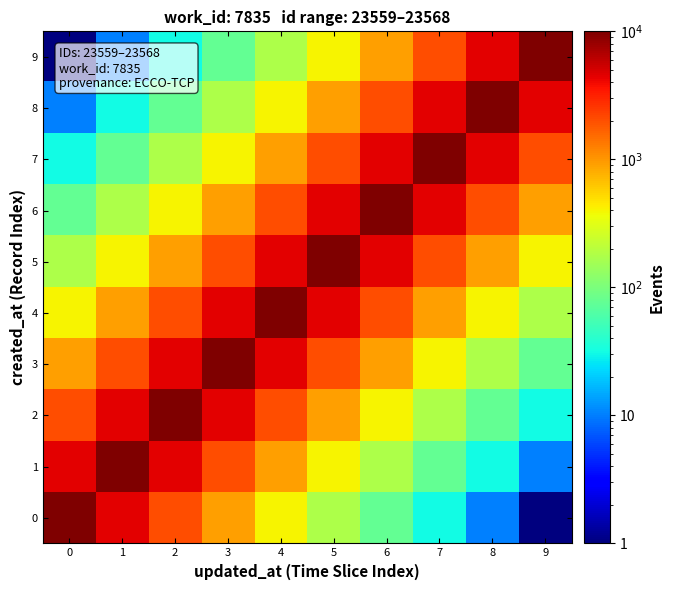

How many series are shown in this chart?

10